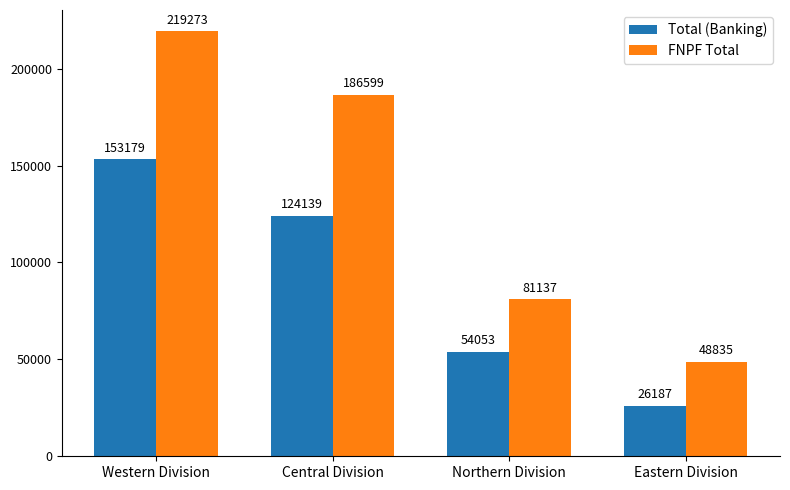

Between Central Division and Northern Division, which series saw the biggest shift?

FNPF Total